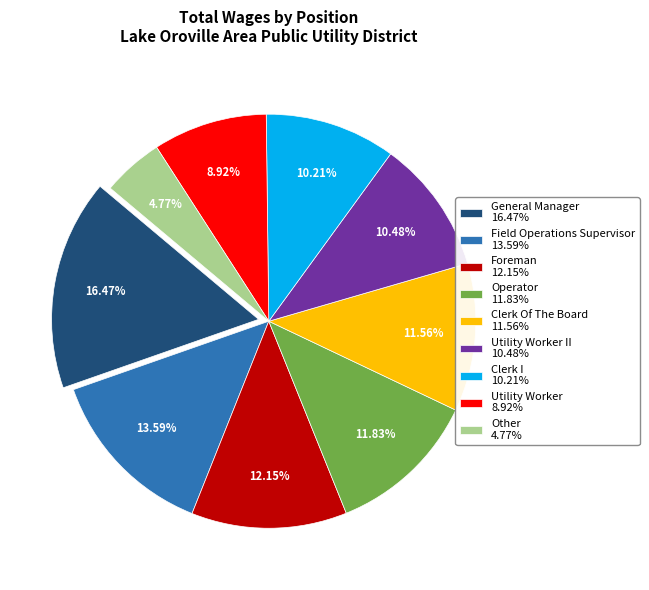

Count the number of slices in the pie.

9